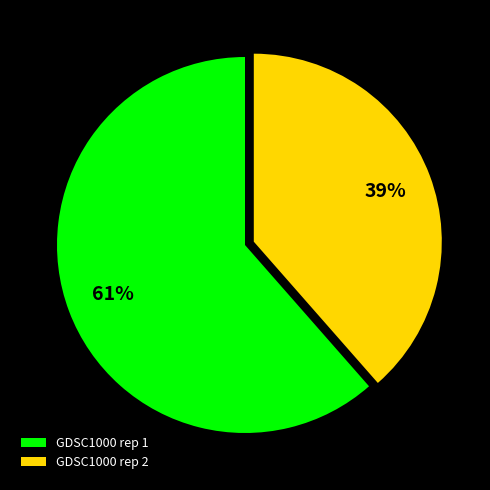

To the nearest percent, what is the average slice percentage?

50%